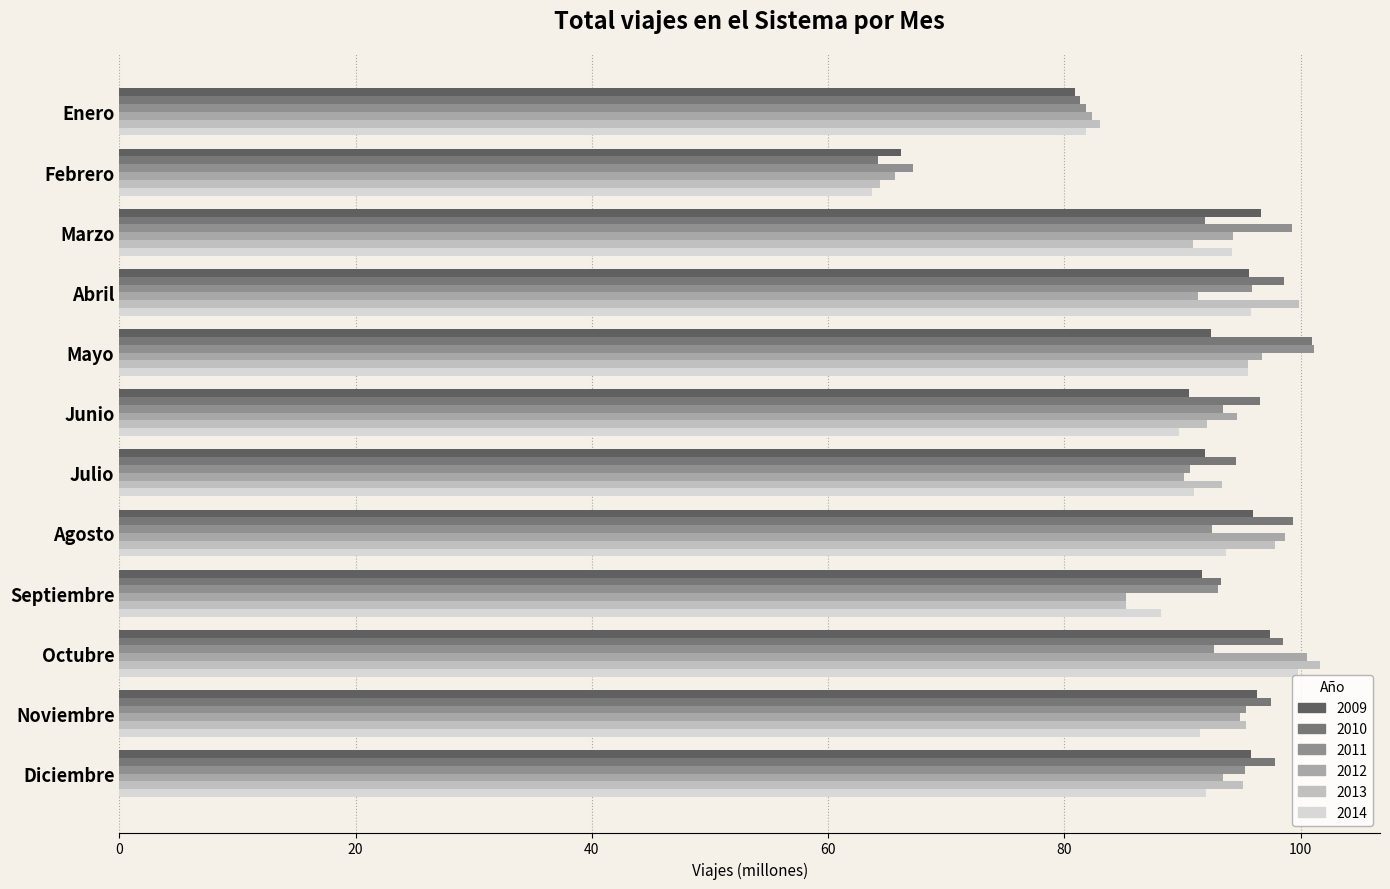

Is it true that 2013 equals 108.3 at Enero?

False